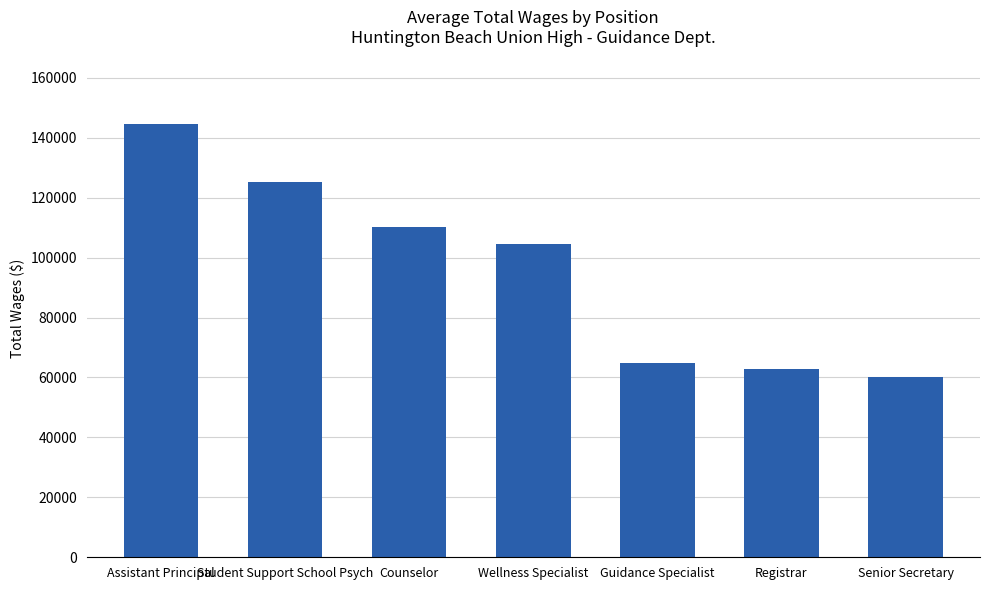

What is the sum of all values?

671617.2